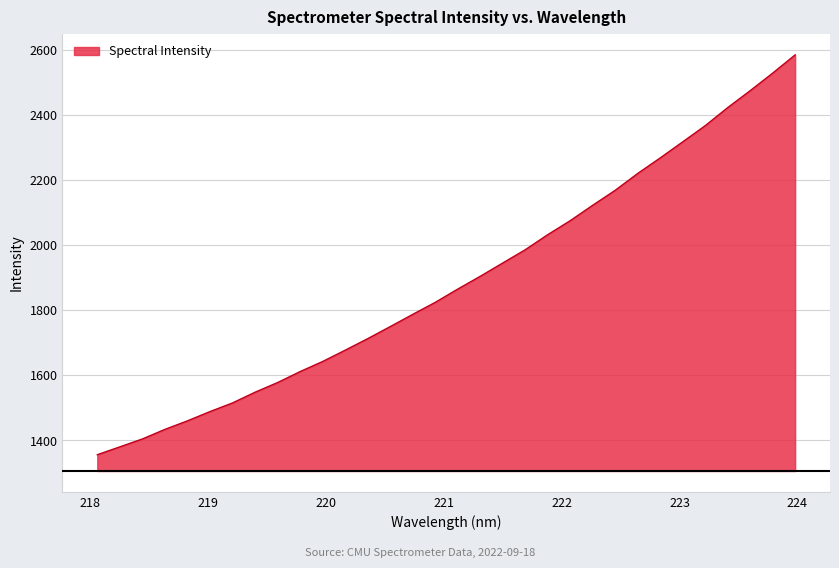

What is the greatest value displayed?

2584.4